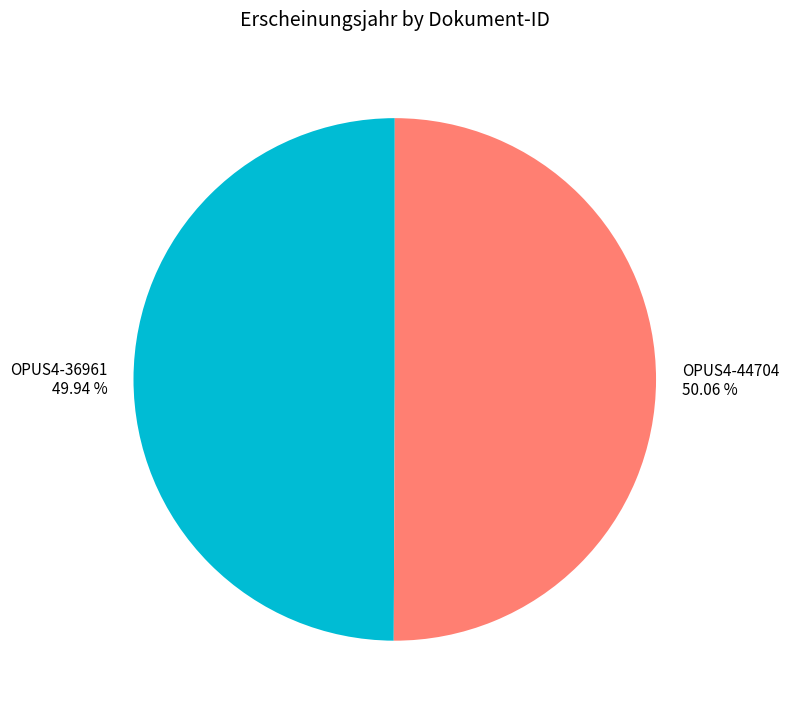

Is the sum of OPUS4-44704 50.06 % and OPUS4-36961 49.94 % greater than half?

Yes